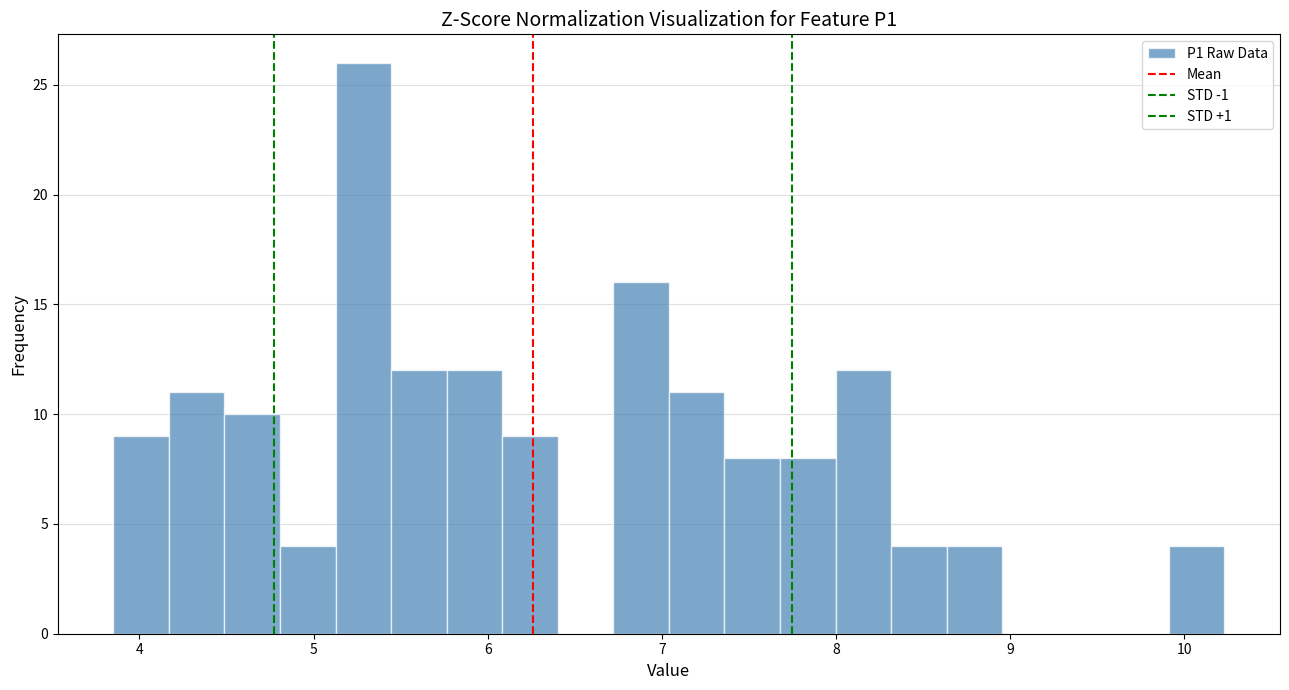

Read against the x-axis, roughly where is the centre of the tallest bar?

5.3